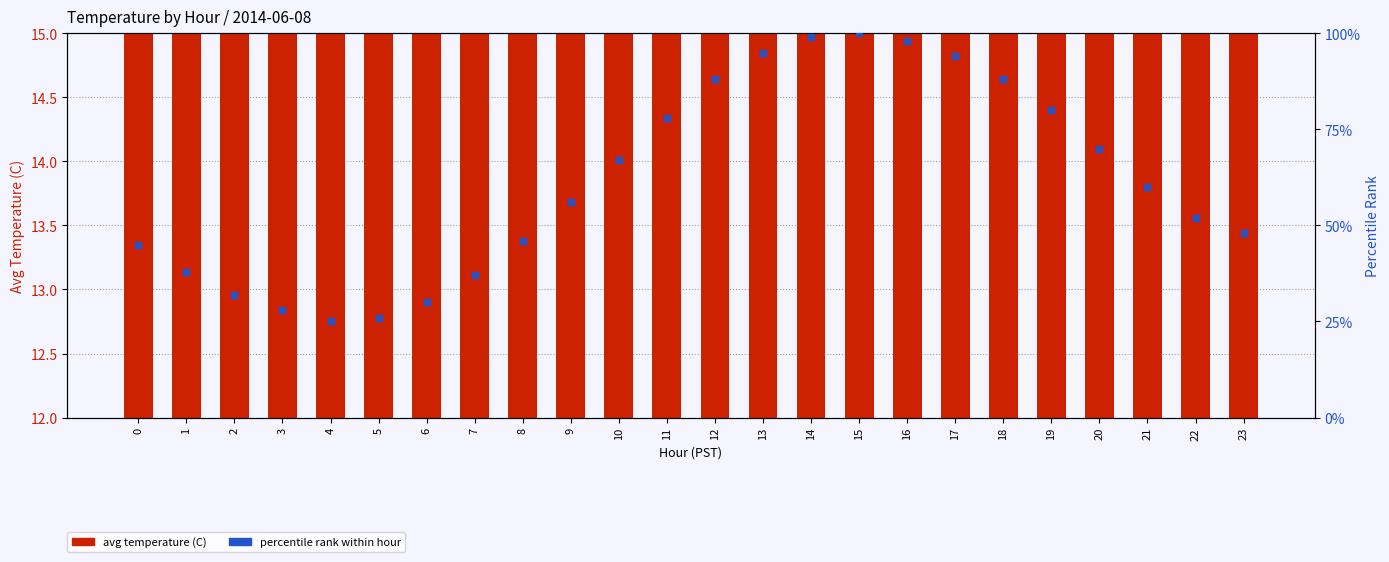

At how many categories does at least one series exceed 46?

15